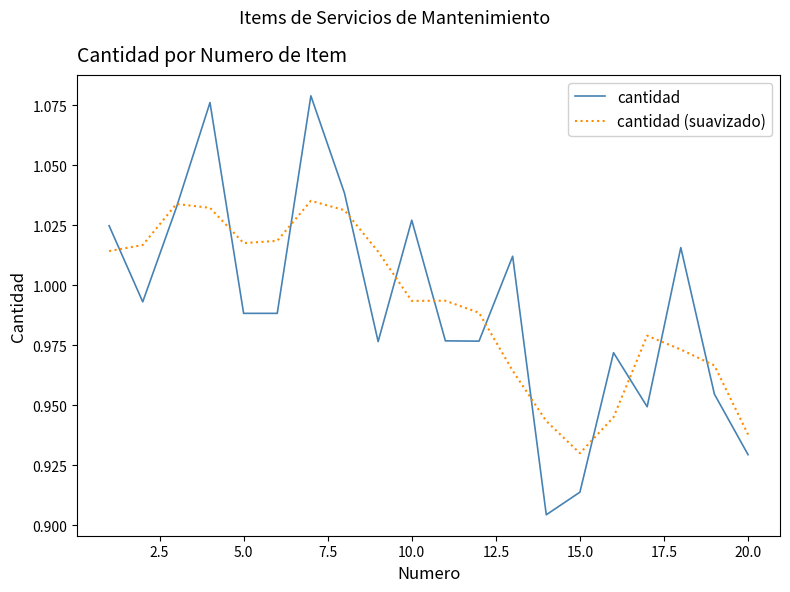

What is the difference between the maximum and second lowest values in the cantidad (suavizado) series?

0.1